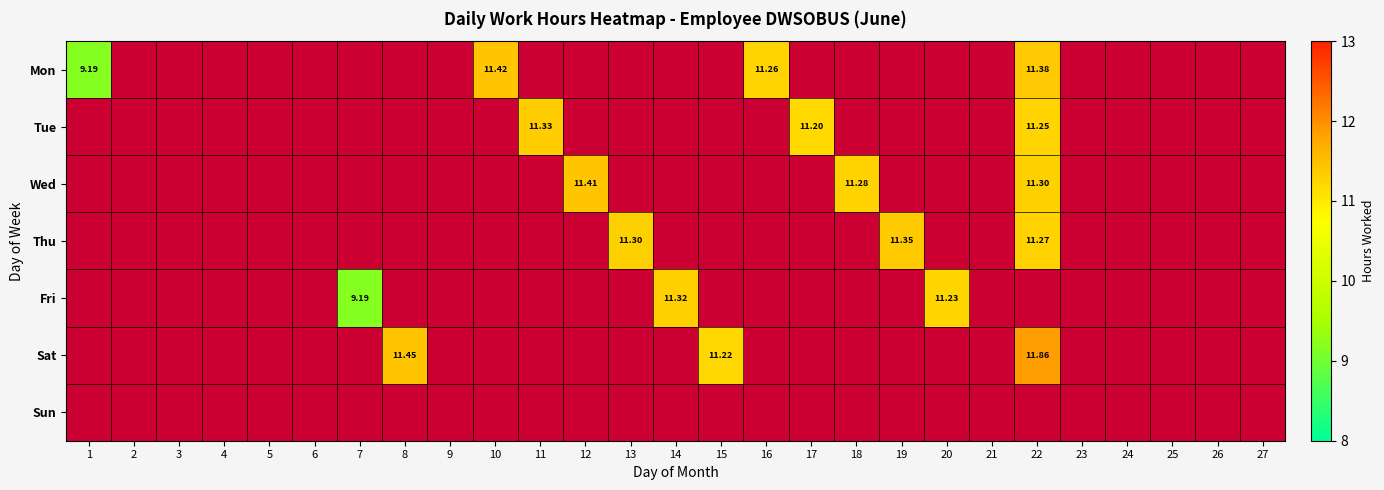

What is the difference between the maximum and minimum values in the Sat series?

11.9